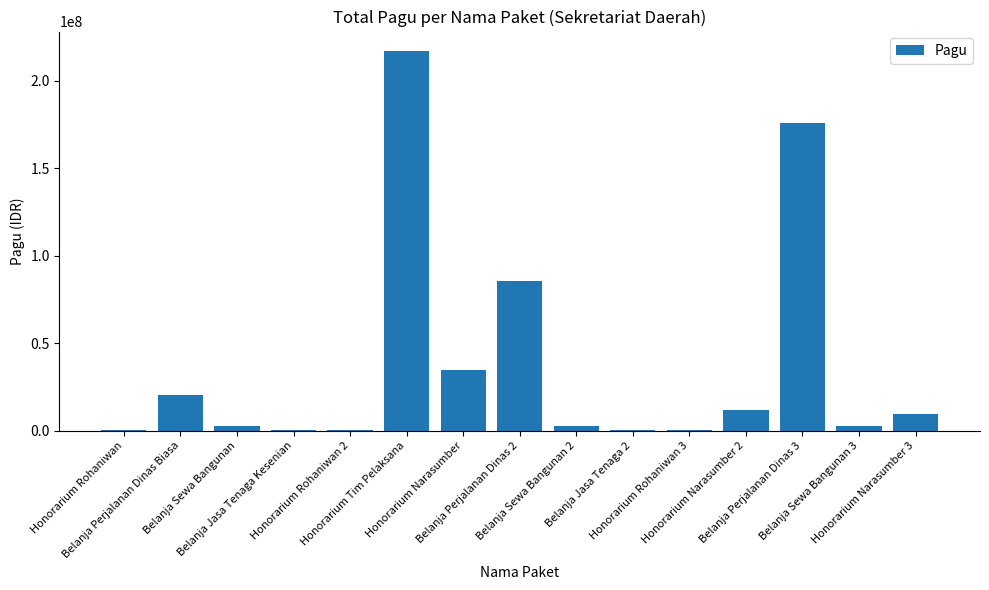

At which label does the data first exceed 2500000?

Belanja Perjalanan Dinas Biasa